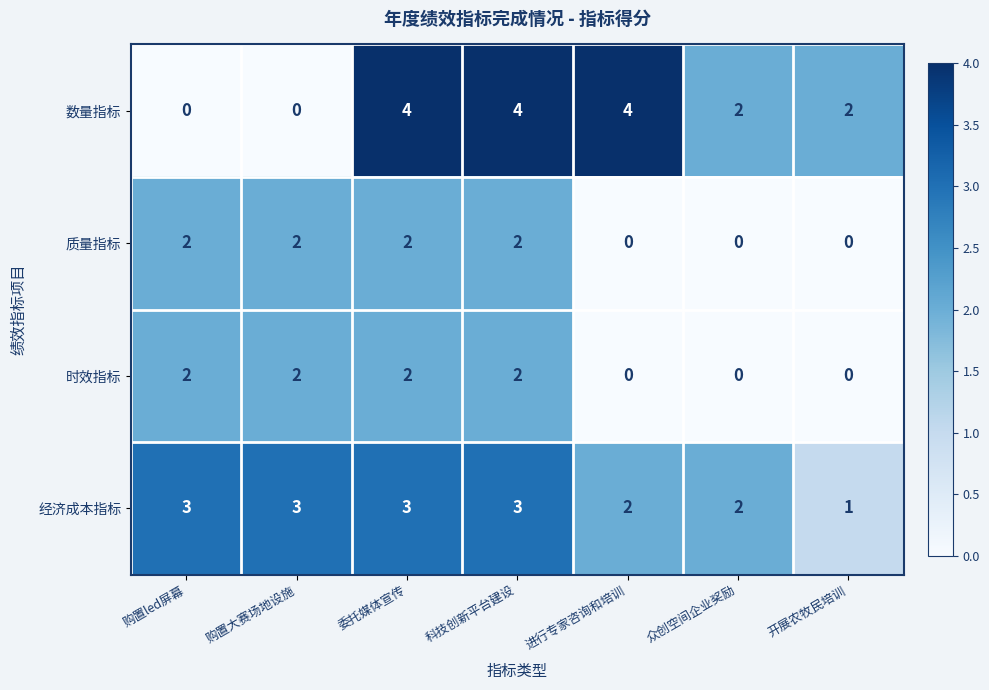

Is it true that 时效指标 equals 2 at 购置大赛场地设施?

True